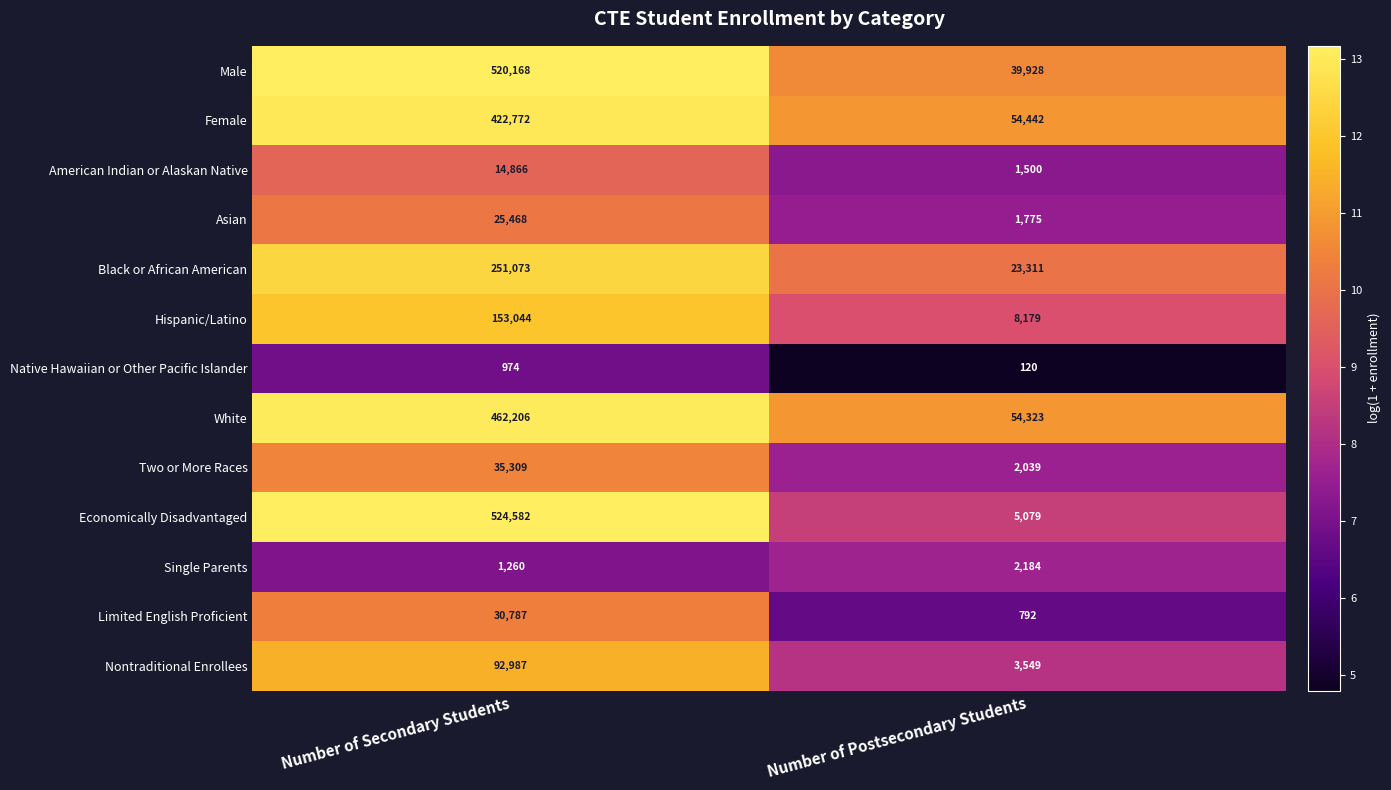

What value does the Female series have at Number of Postsecondary Students?

54442